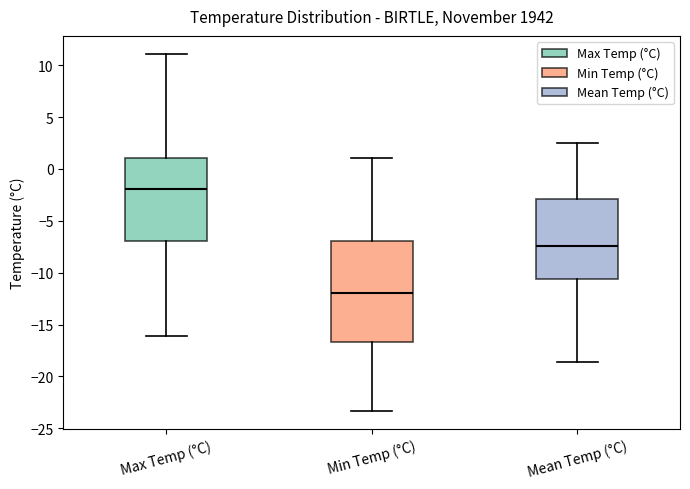

Reading left to right, read every box against the y-axis: the position of its median line, the range the box covers, and the ends of its whiskers. The values are not printed on the chart, so give them approximately, as read against the axis.

Max Temp (°C): median -2.0, box -7.0 to 1.0, whiskers -16.0 to 11.0
Min Temp (°C): median -12.0, box -16.5 to -7.0, whiskers -23.5 to 1.0
Mean Temp (°C): median -7.5, box -10.5 to -3.0, whiskers -18.5 to 2.5